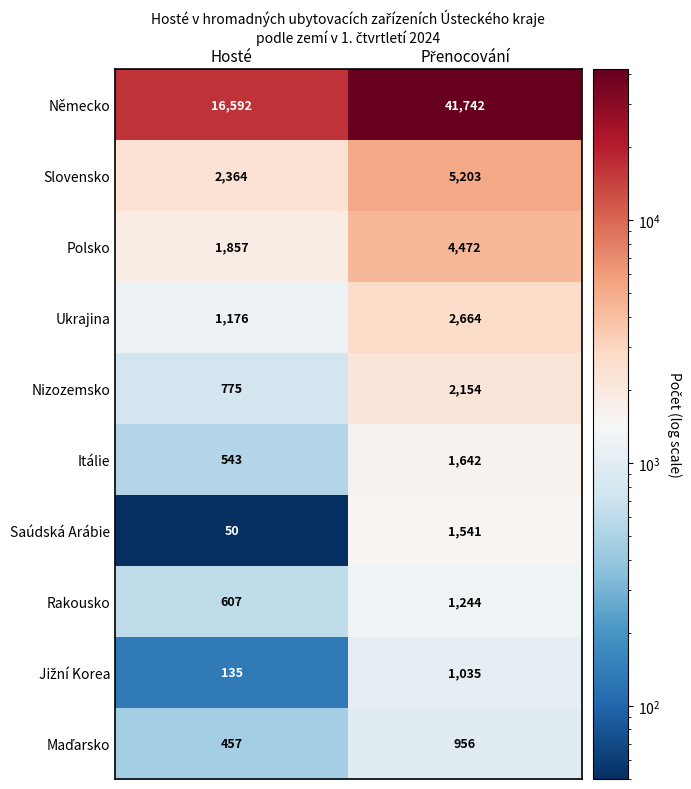

Which series has the largest total across all categories?

Německo